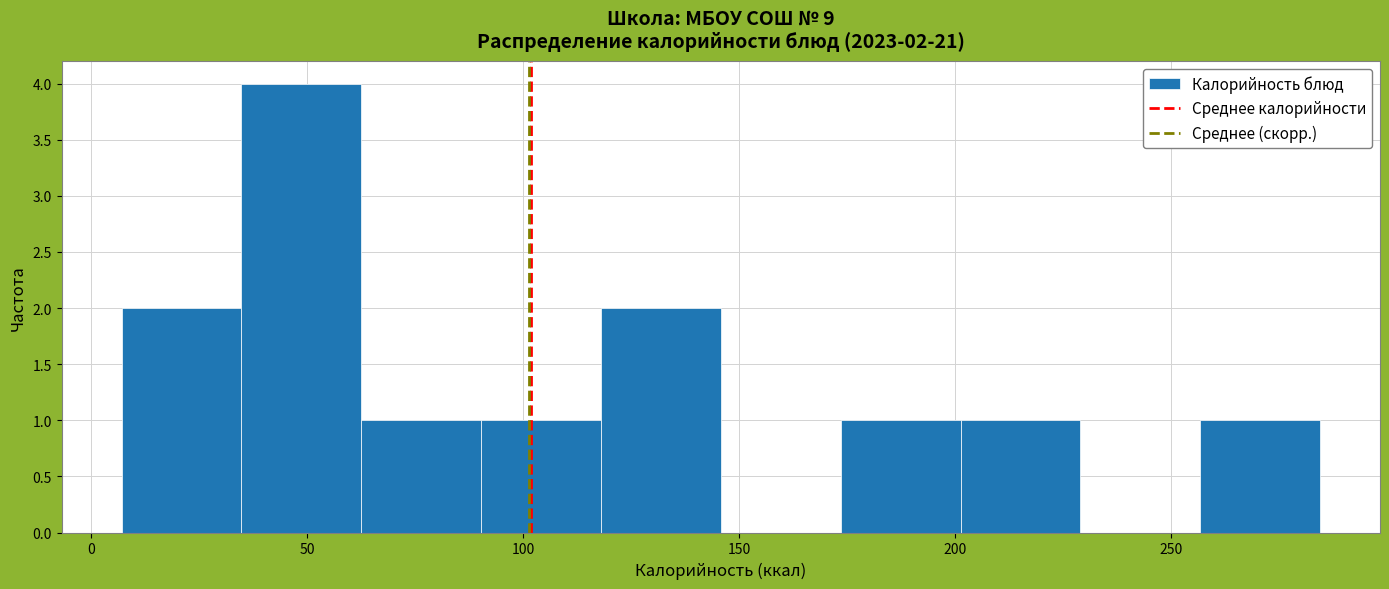

Over which range of the x-axis is the bar tallest?

35 to 60